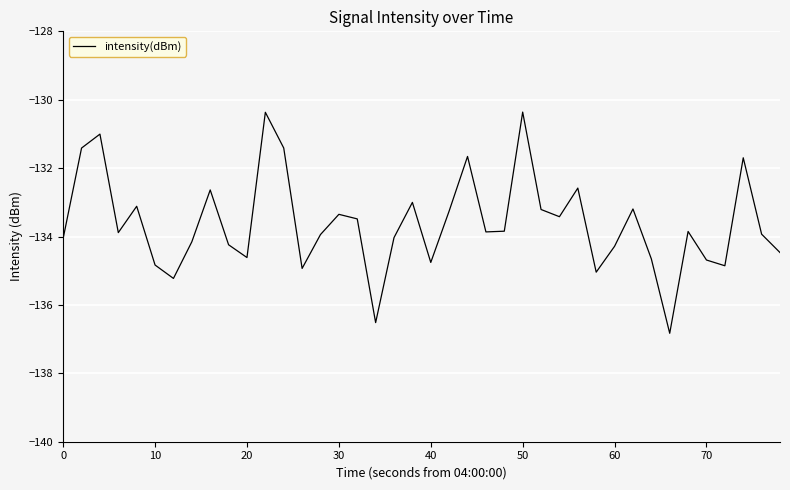

What is the smallest value displayed?

-136.8